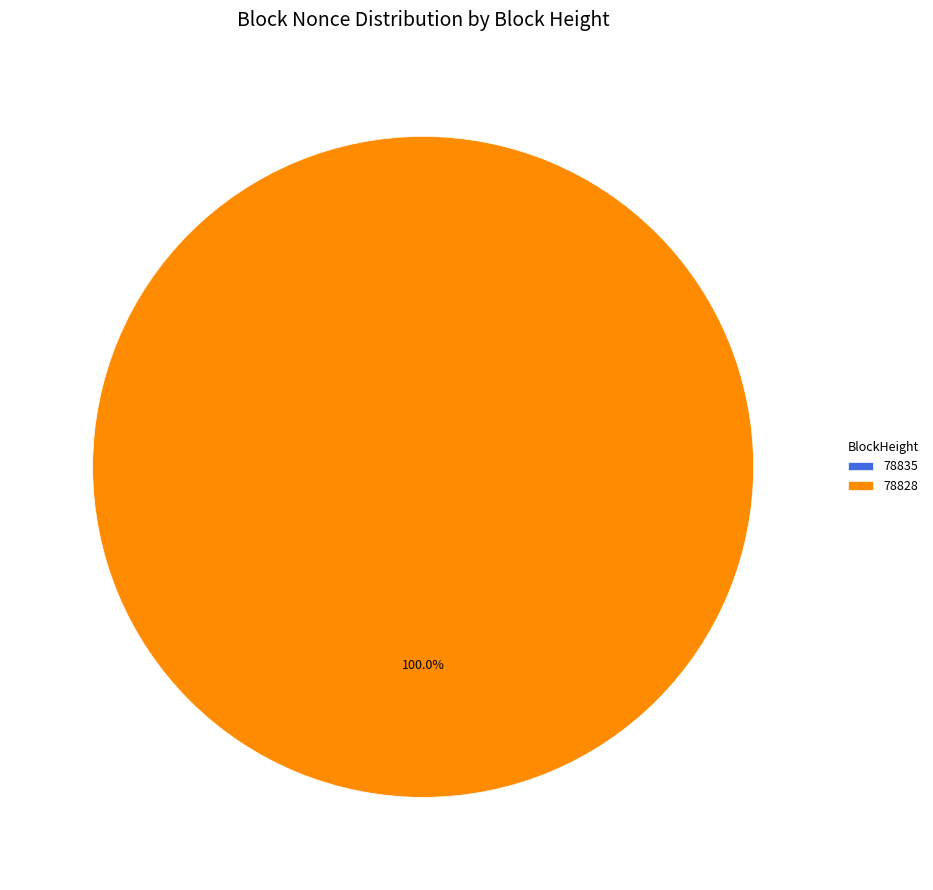

The 78828 slice represents 99% of the pie. True or false?

False